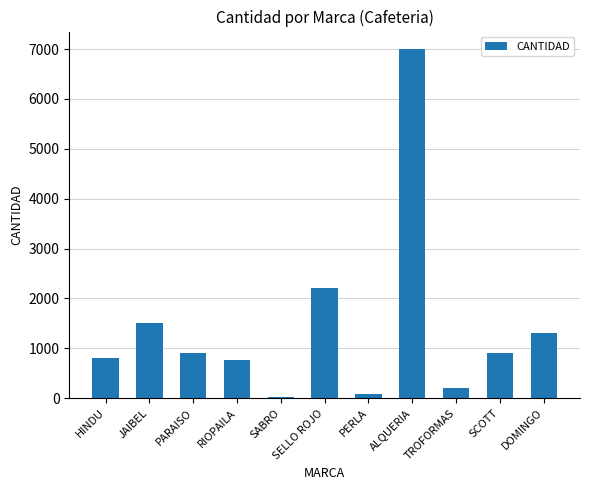

Between ALQUERIA and SABRO, which is larger?

ALQUERIA